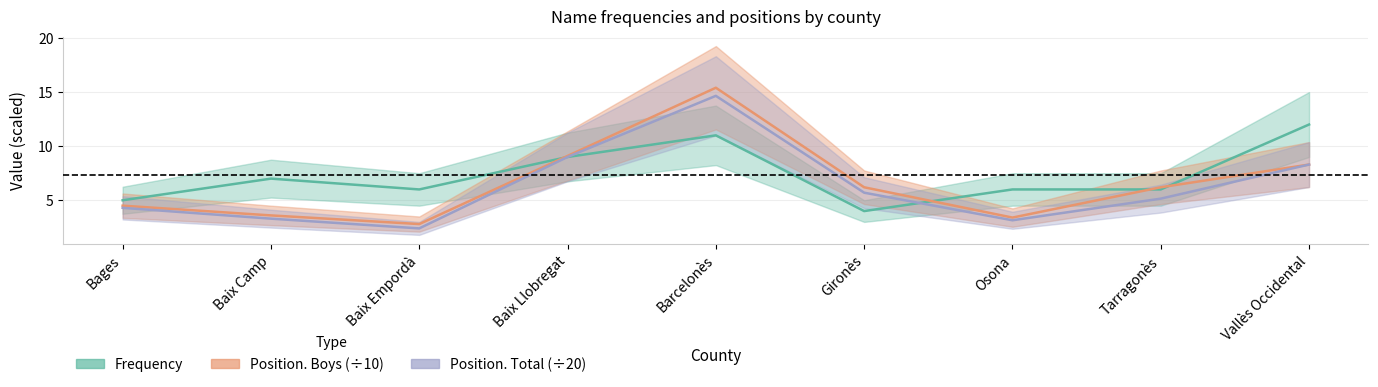

What is the total value across all series at Barcelonès?

41.0